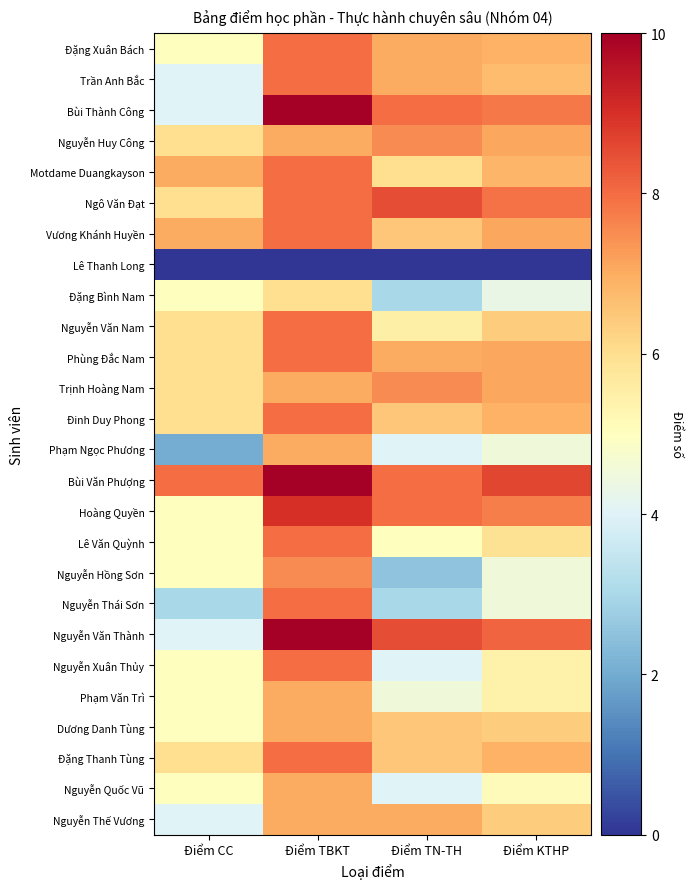

Which has a higher value, Điểm TBKT or Điểm KTHP?

Điểm TBKT